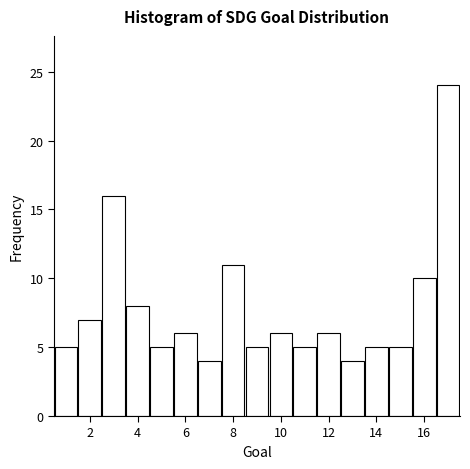

Reading left to right, list every bar in this chart as the range it spans on the x-axis followed by its height. Neither the bar edges nor the heights are printed on the chart, so give them approximately, as read against the axes.

0.5 to 1.5: 5
1.5 to 2.5: 7
2.5 to 3.5: 16
3.5 to 4.5: 8
4.5 to 5.5: 5
5.5 to 6.5: 6
6.5 to 7.5: 4
7.5 to 8.5: 11
8.5 to 9.5: 5
9.5 to 10.5: 6
10.5 to 11.5: 5
11.5 to 12.5: 6
12.5 to 13.5: 4
13.5 to 14.5: 5
14.5 to 15.5: 5
15.5 to 16.5: 10
16.5 to 17.5: 24